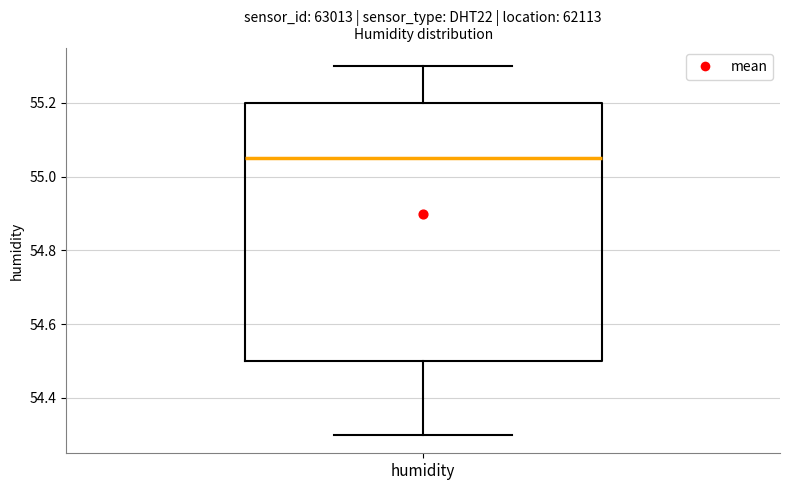

Transcribe this box plot: give where the median line is, the range the box spans, and where the two whiskers end, as read against the y-axis. The values are not printed on the chart, so give them approximately, as read against the axis.

median 55.06, box 54.50 to 55.20, whiskers 54.30 to 55.30